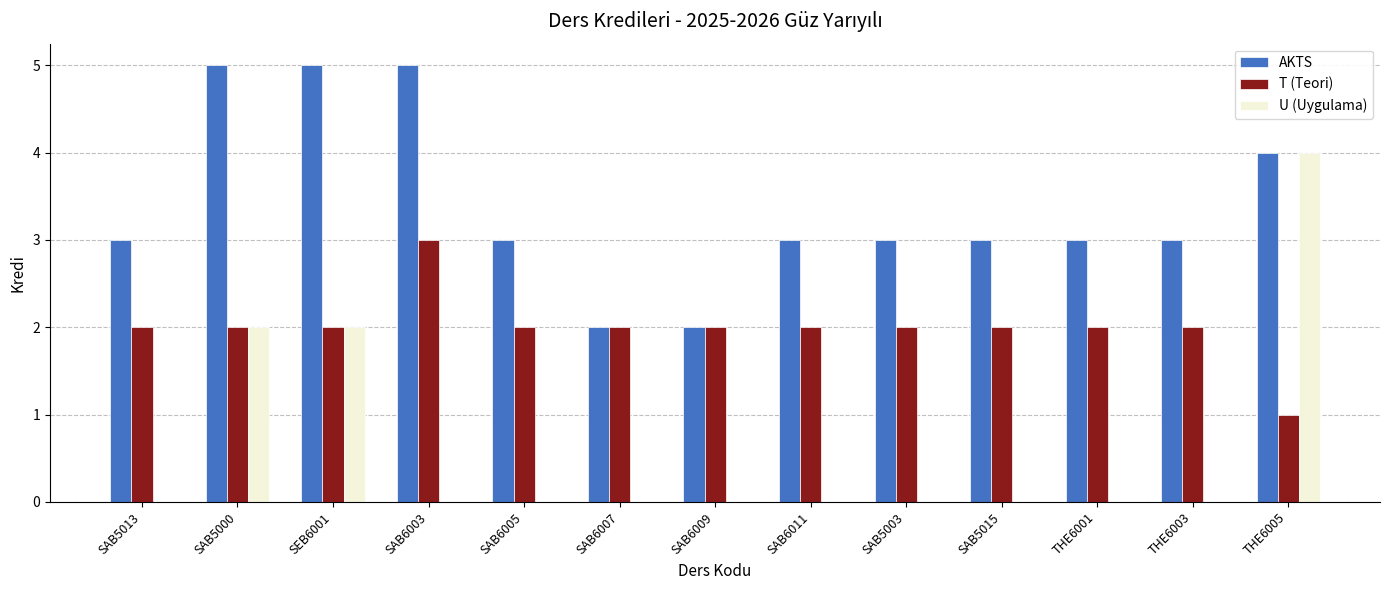

Which series has the largest range (max minus min)?

U (Uygulama)